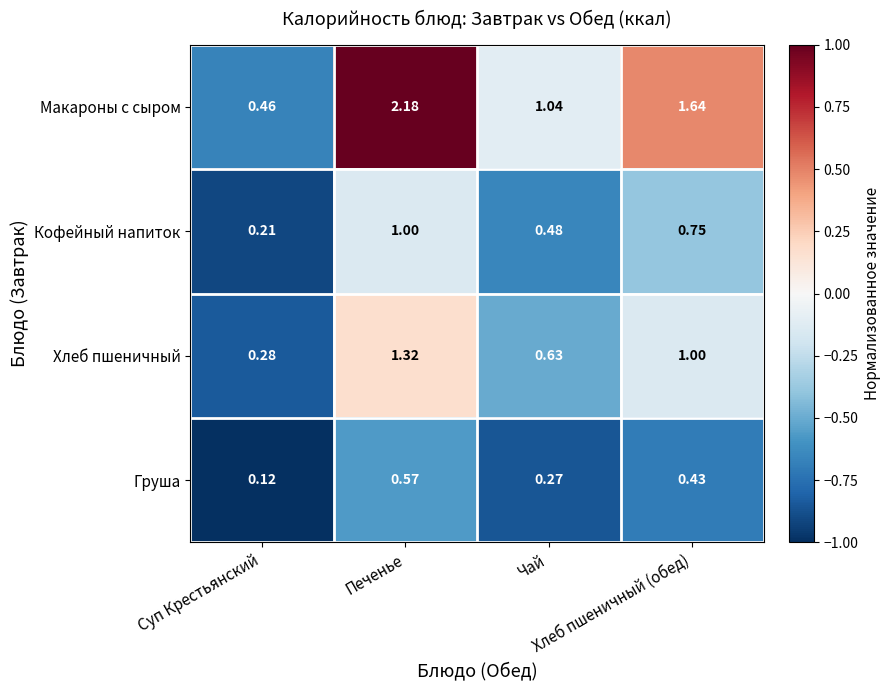

Rank the series by their average value, from highest to lowest.

Макароны с сыром, Хлеб пшеничный, Кофейный напиток, Груша